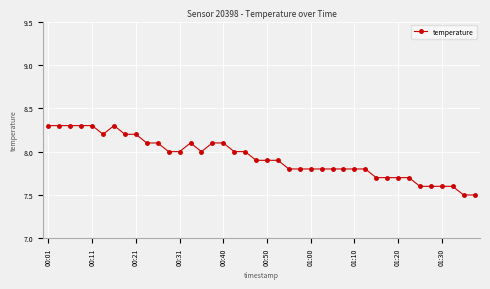

What is the value of the 27th point from the left?

7.8